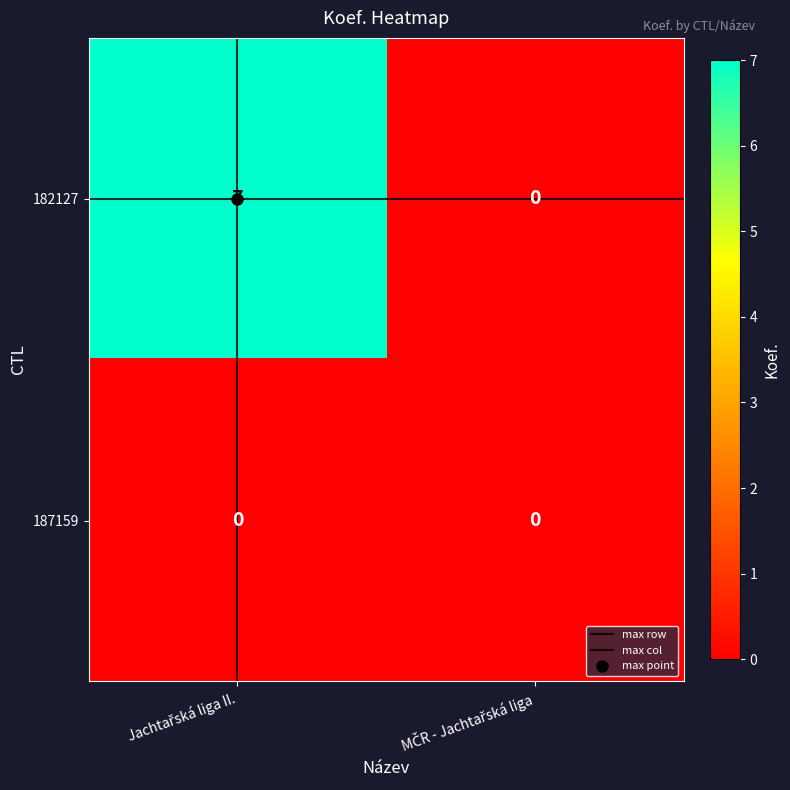

What is the maximum value for 182127?

7